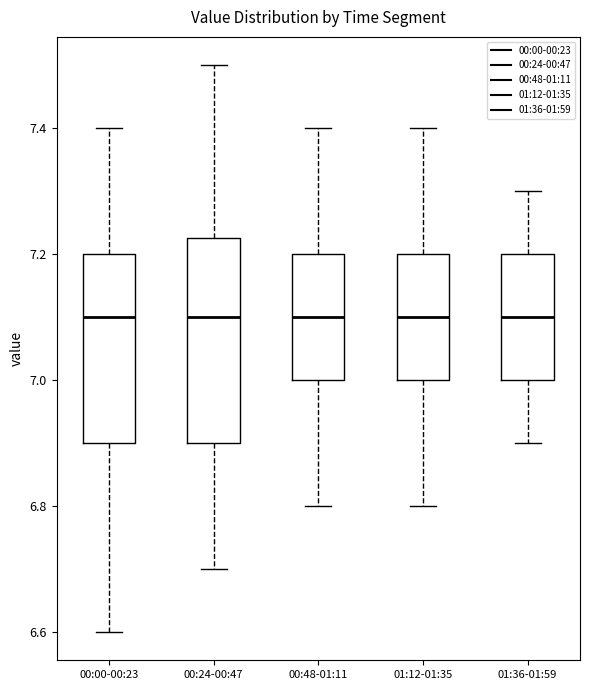

Reading left to right, read every box against the y-axis: the position of its median line, the range the box covers, and the ends of its whiskers. The values are not printed on the chart, so give them approximately, as read against the axis.

00:00-00:23: median 7.10, box 6.90 to 7.20, whiskers 6.60 to 7.40
00:24-00:47: median 7.10, box 6.90 to 7.22, whiskers 6.70 to 7.50
00:48-01:11: median 7.10, box 7.00 to 7.20, whiskers 6.80 to 7.40
01:12-01:35: median 7.10, box 7.00 to 7.20, whiskers 6.80 to 7.40
01:36-01:59: median 7.10, box 7.00 to 7.20, whiskers 6.90 to 7.30